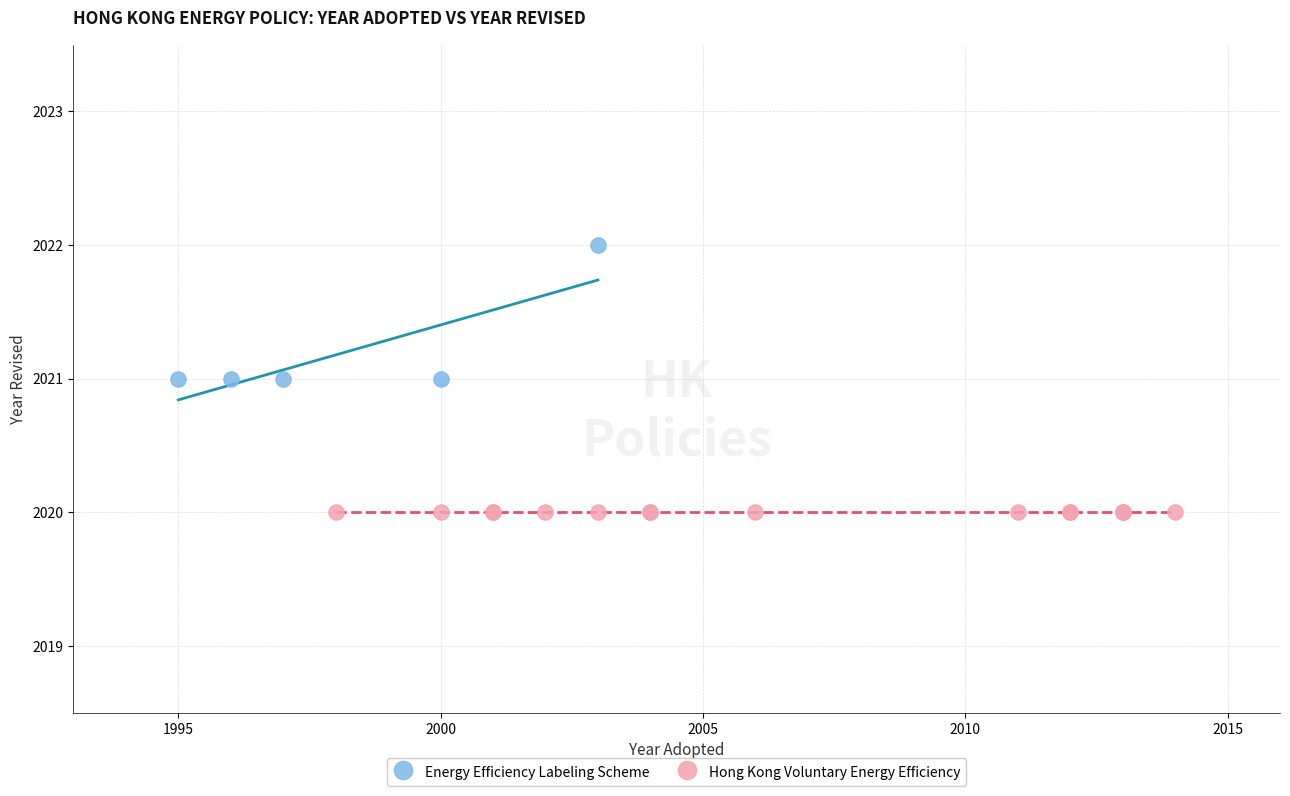

Which series contains the highest Y value?

Energy Efficiency Labeling Scheme